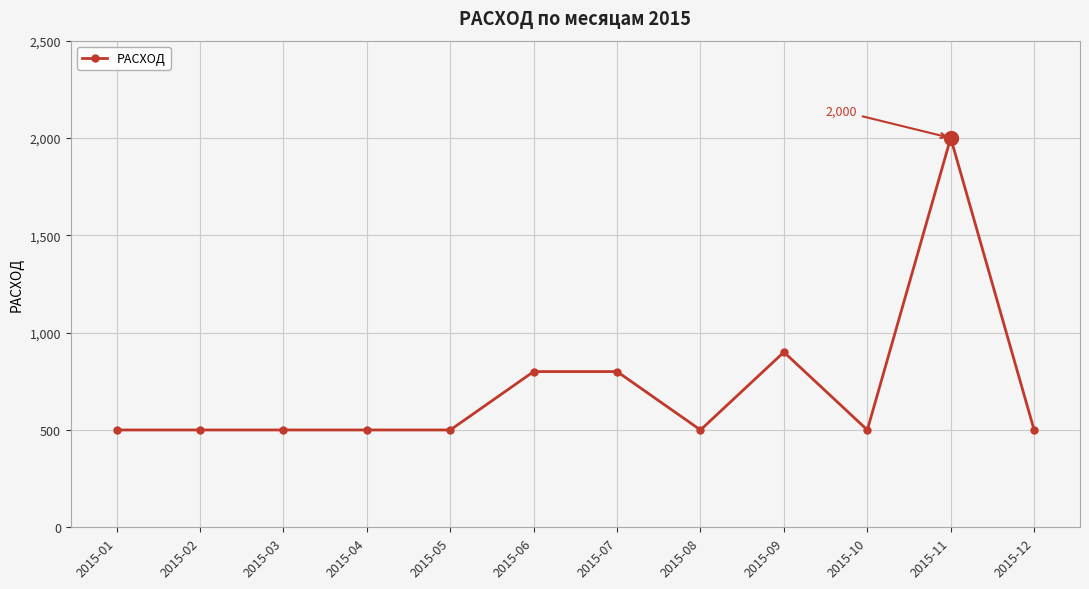

What is the difference between the maximum and minimum values?

1500